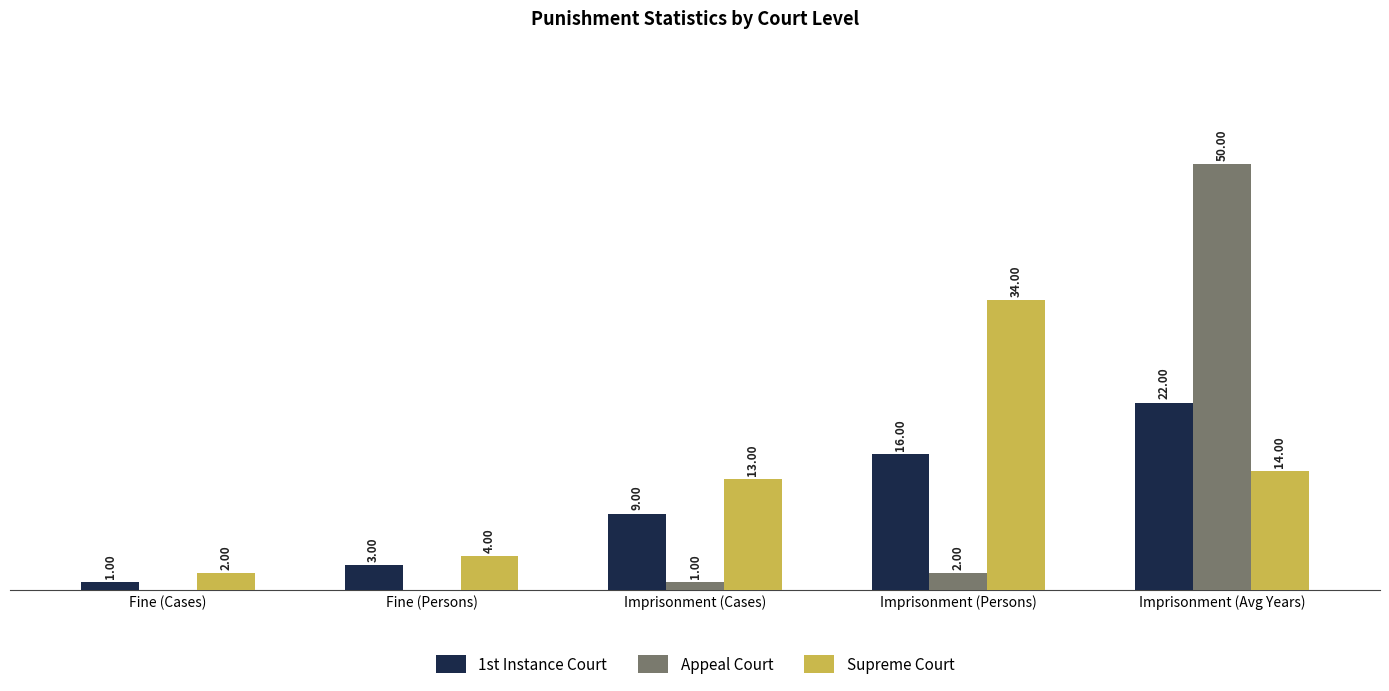

Where is Supreme Court nearest to the value 18?

Imprisonment (Avg Years)